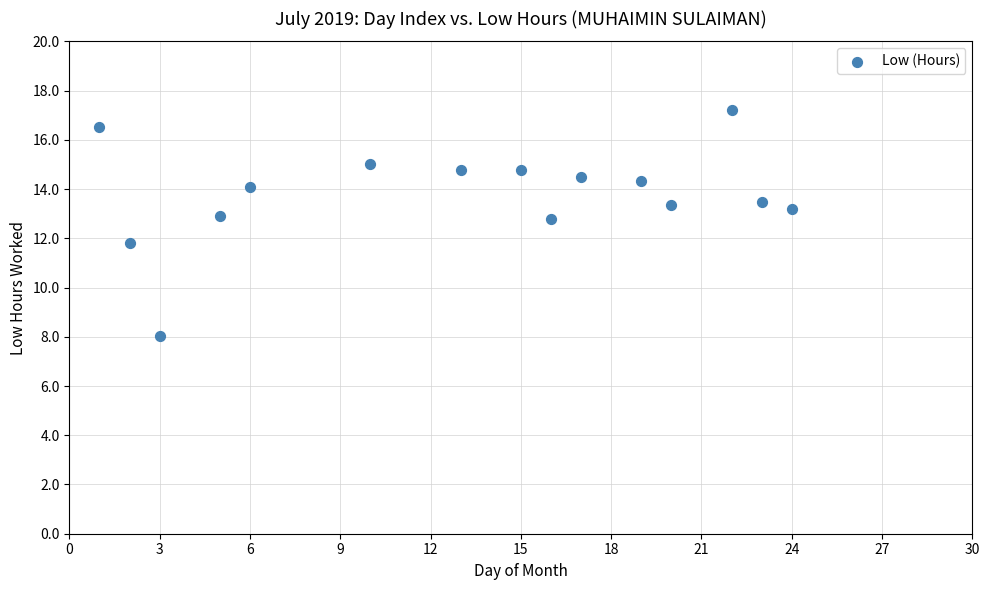

What is the range of X values (max minus min)?

23.0